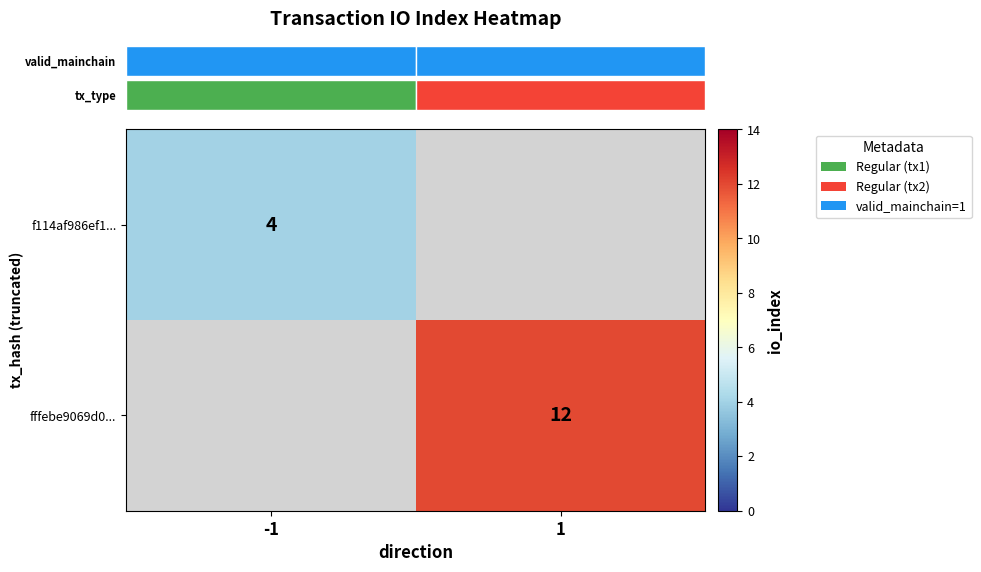

List the series in order of their overall mean, lowest first.

row_0, row_1